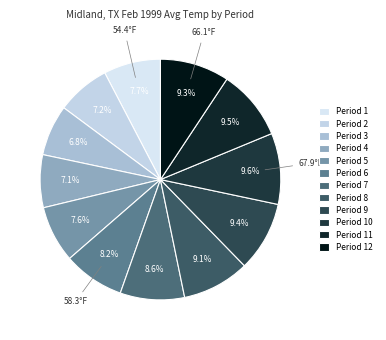

Count the number of slices in the pie.

12